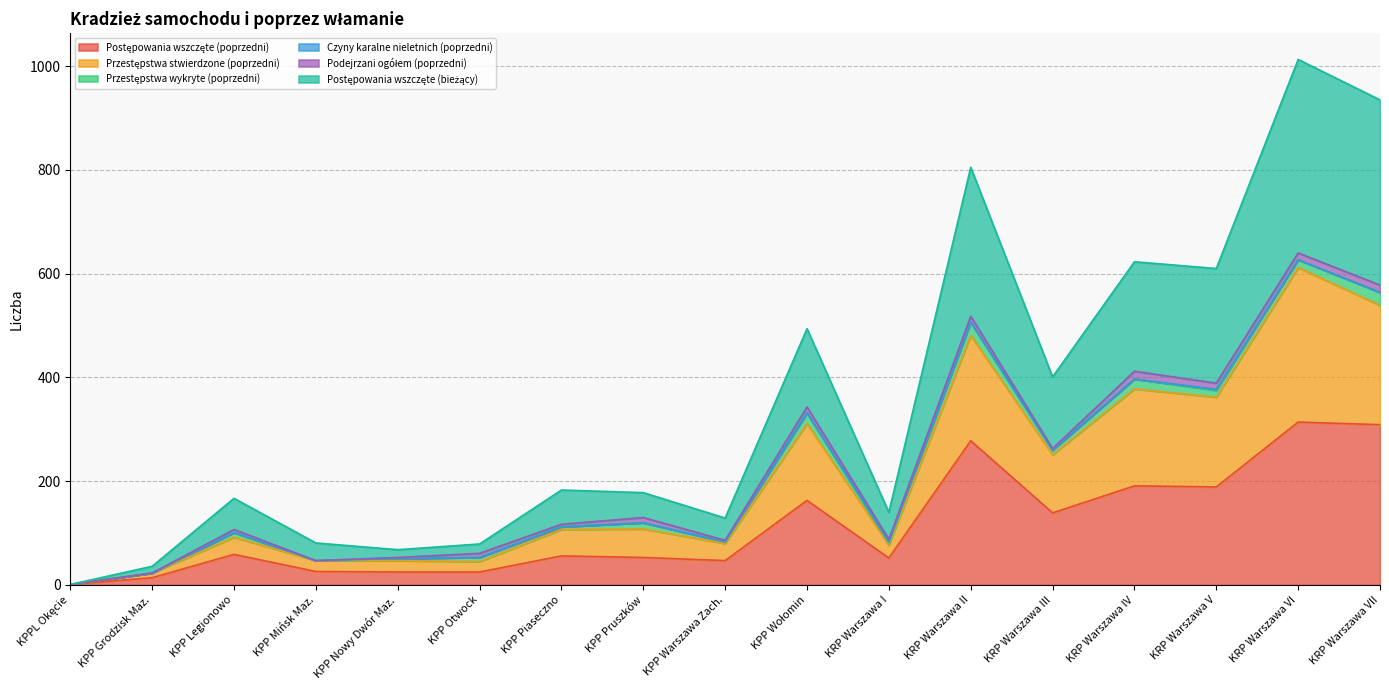

What is the label of the 8th point from the left?

KPP Pruszków